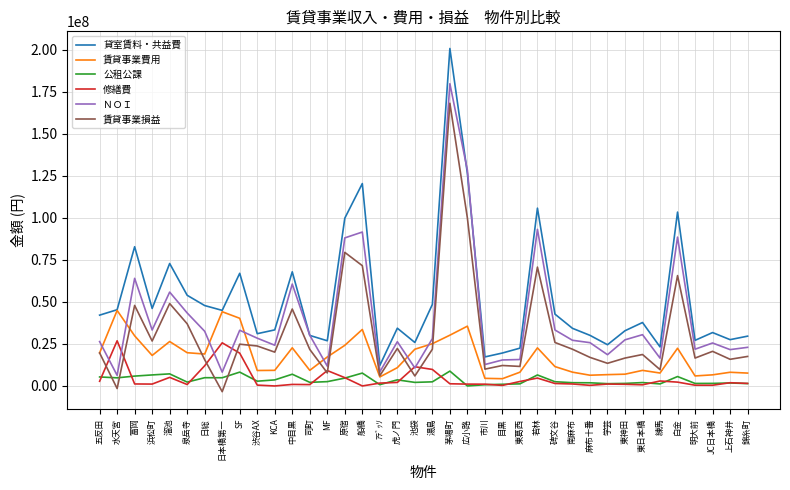

True or false: 賃貸事業損益 and 貸室賃料・共益費 cross at least once.

False